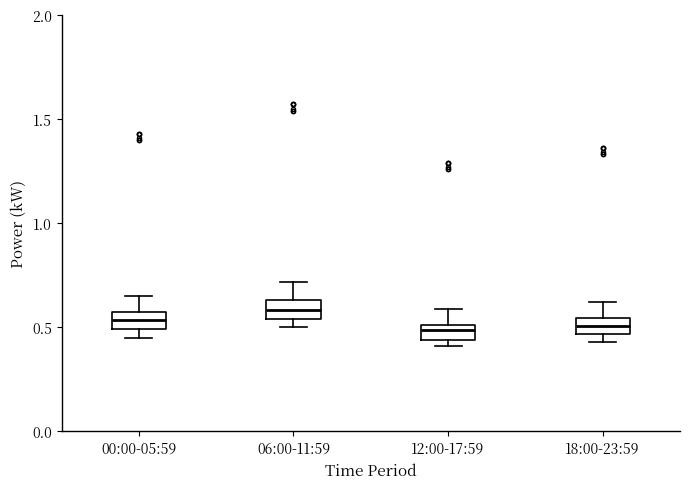

Where does the upper whisker of the box for 18:00-23:59 end on the y-axis? The values are not printed on the chart, so give them approximately, as read against the axis.

0.60